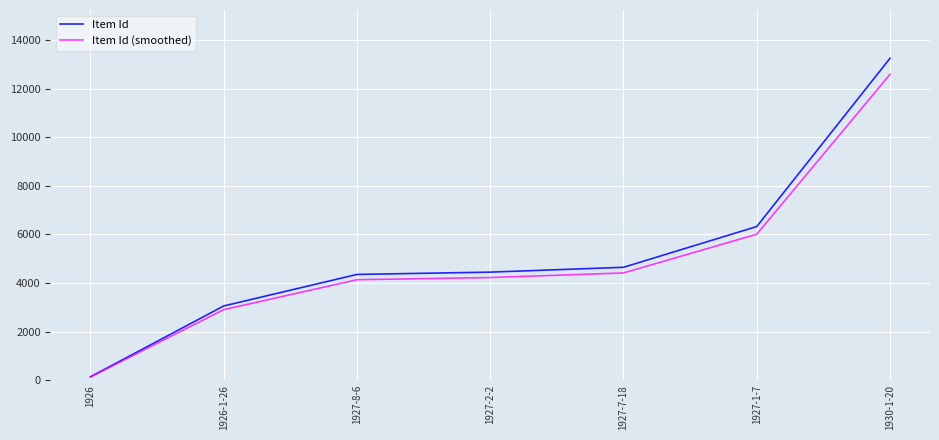

At which label does Item Id reach its minimum?

1926